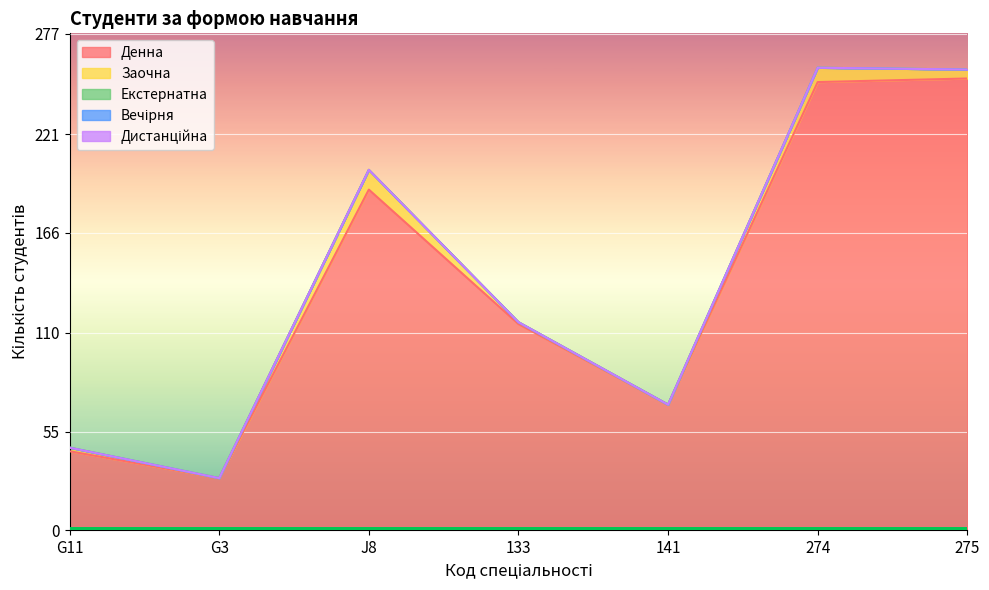

Which series changed the most between G3 and J8?

Денна